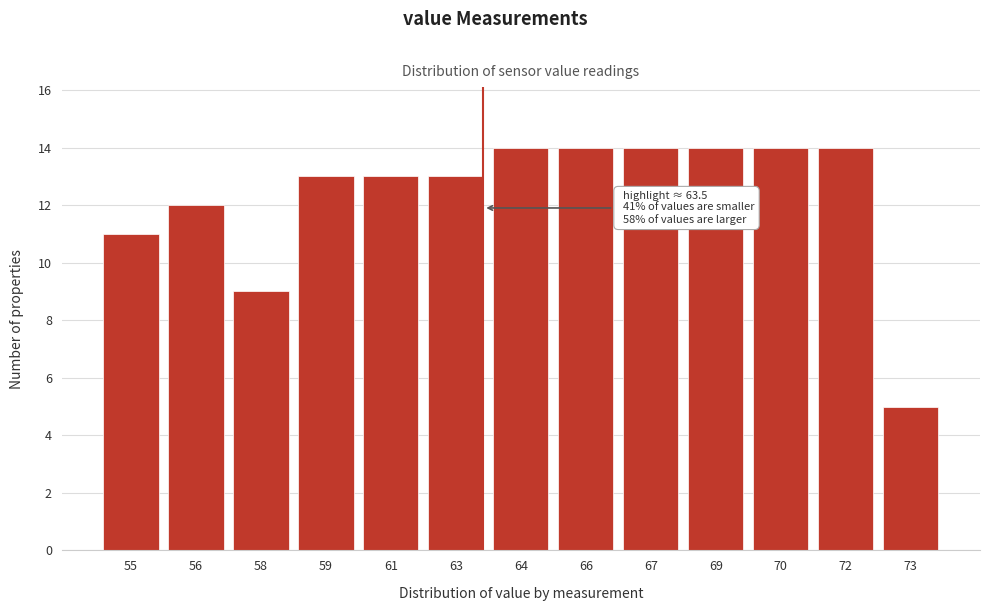

Reading left to right, list all the values displayed in this chart.

11	12	9	13	13	13	14	14	14	14	14	14	5